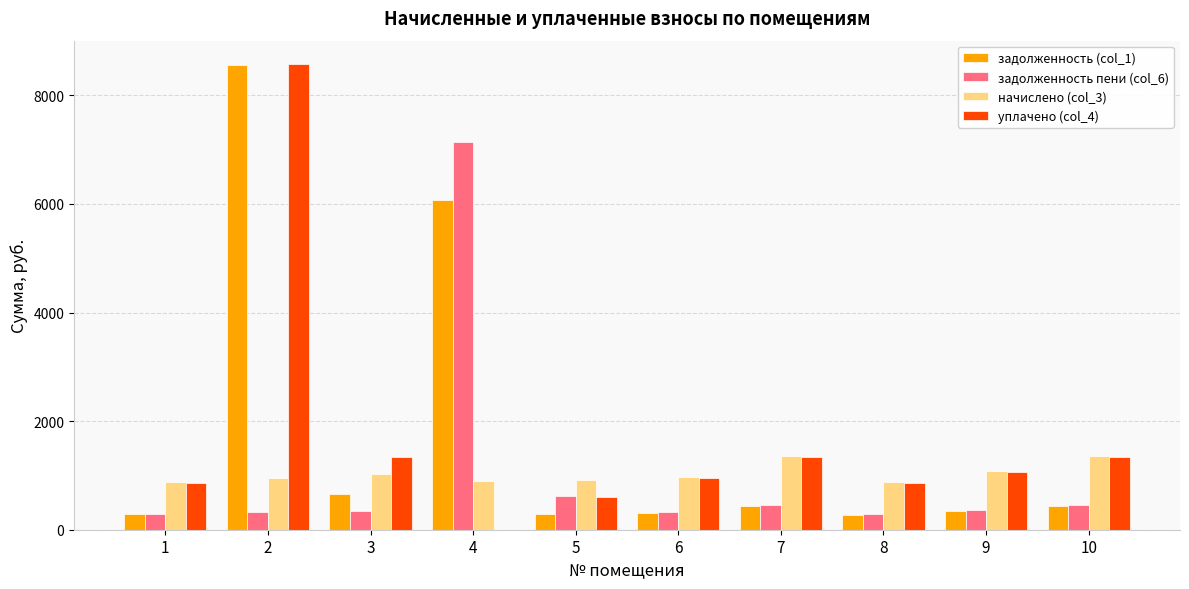

What is the sum of all начислено (col_3) values?

10318.3